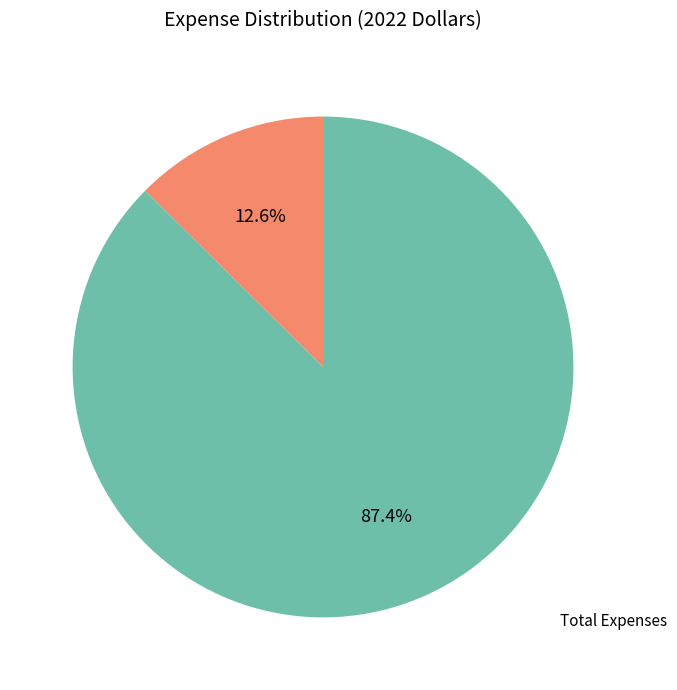

Does any single category account for the majority?

Yes